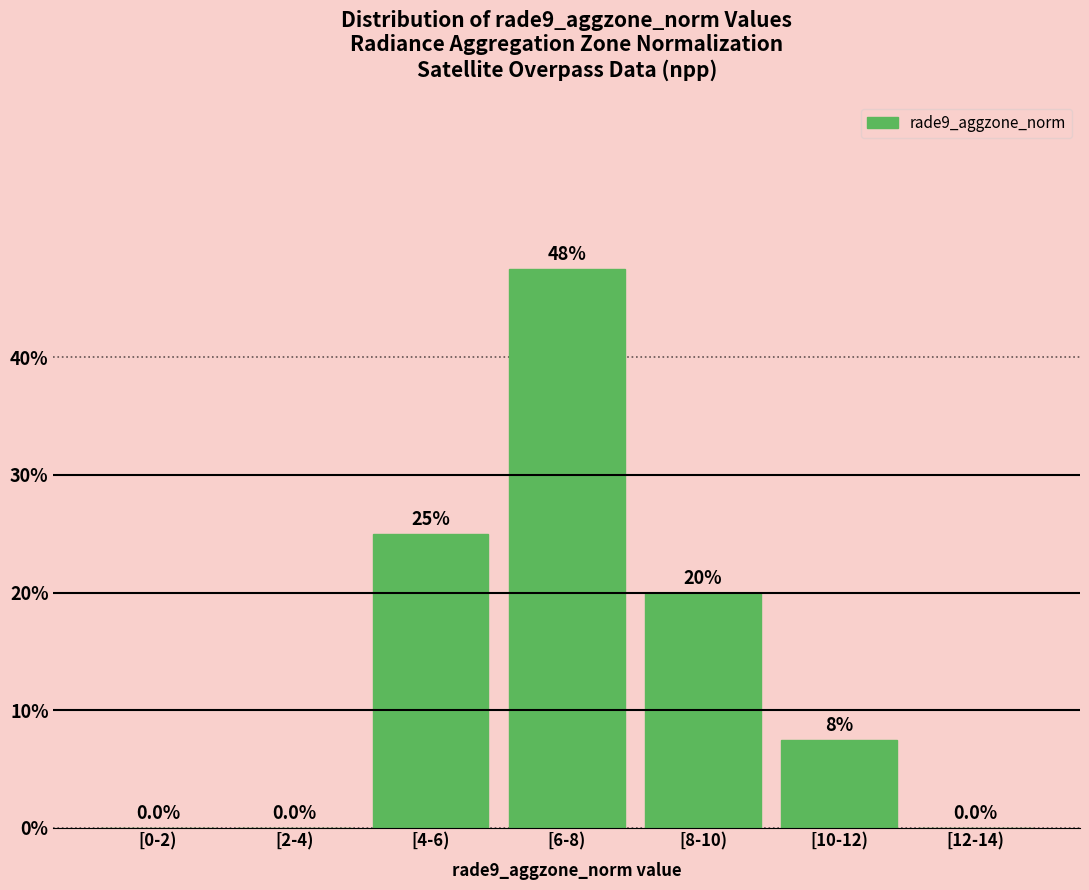

Reading left to right, list all the values displayed in this chart.

[0-2)=0.0	[2-4)=0.0	[4-6)=25.0	[6-8)=47.5	[8-10)=20.0	[10-12)=7.5	[12-14)=0.0